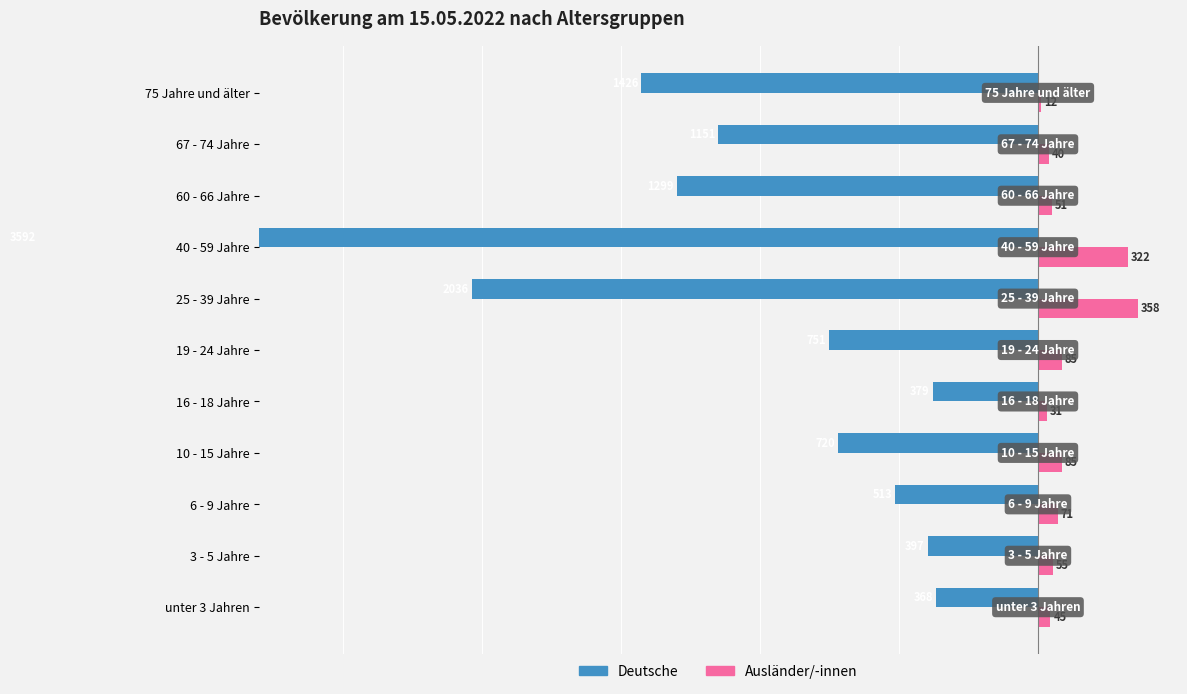

How many distinct data groups are displayed?

2